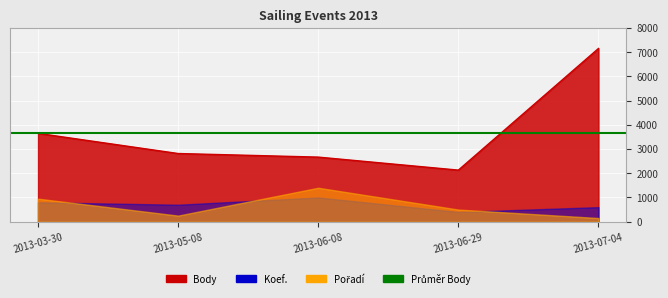

What position from the right is 2013-03-30?

5